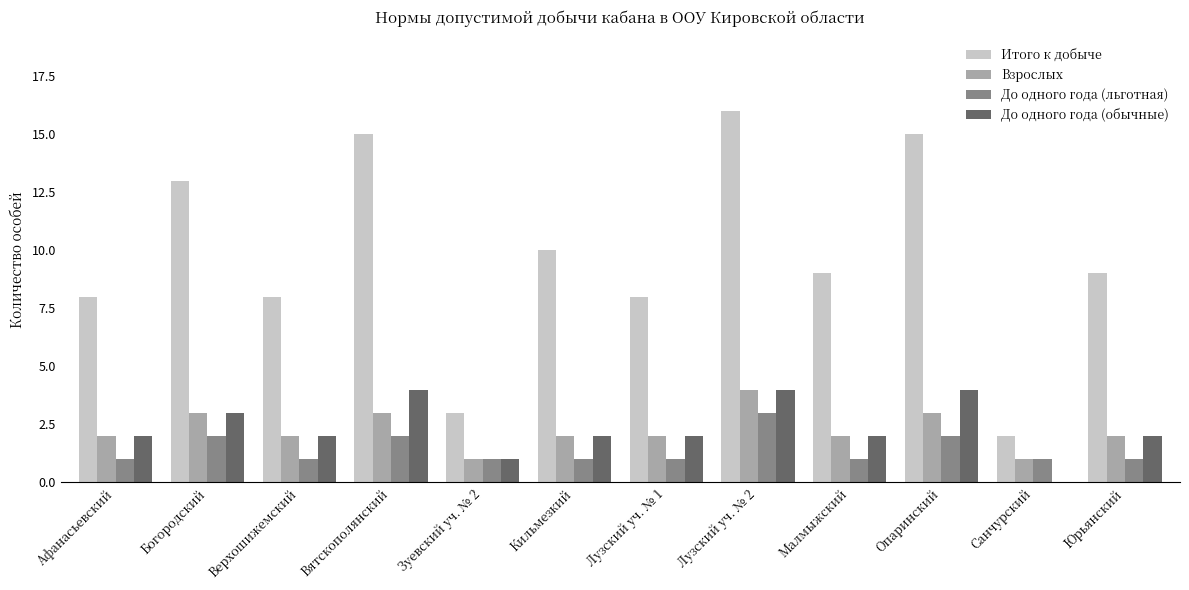

Reading left to right, extract all data points from this chart.

Итого к добыче: 8	13	8	15	3	10	8	16	9	15	2	9
Взрослых: 2	3	2	3	1	2	2	4	2	3	1	2
До одного года (льготная): 1	2	1	2	1	1	1	3	1	2	1	1
До одного года (обычные): 2	3	2	4	1	2	2	4	2	4	0	2